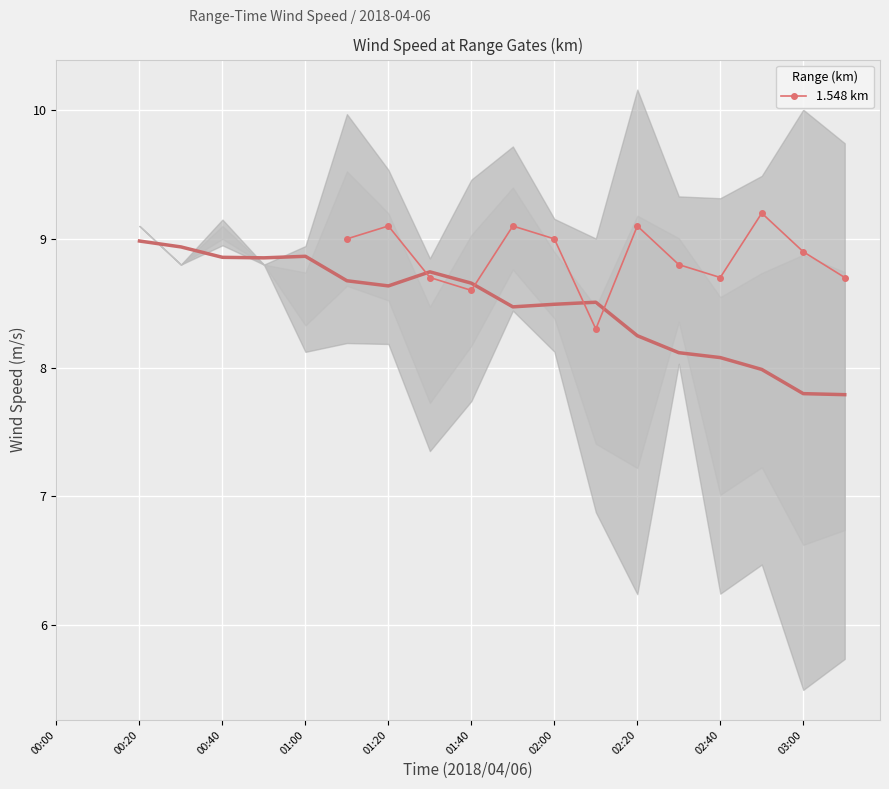

What is the minimum value for 1.548 km?

8.3